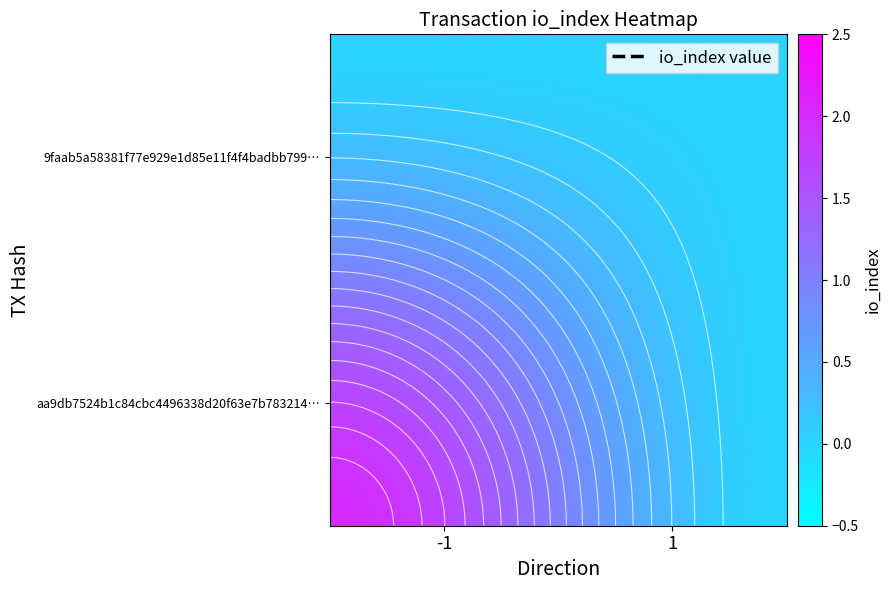

Reading right to left, transcribe all the data shown in this chart.

aa9db7524b1c84cbc4496338d20f63e7b783214: 1=0	-1=2
9faab5a58381f77e929e1d85e11f4f4badbb799: 1=0	-1=0